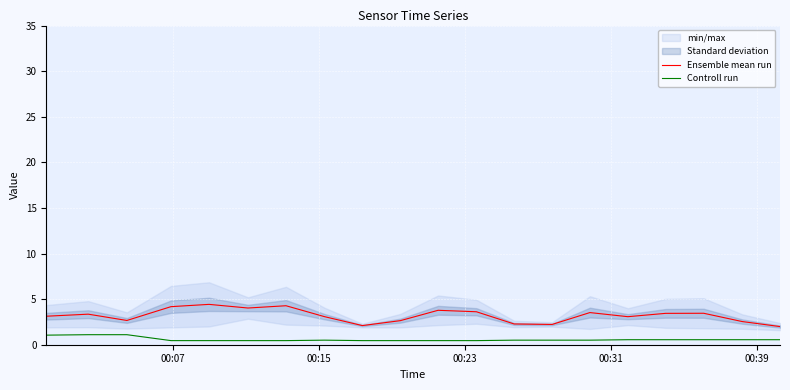

In Ensemble mean run, how many points are lower than both neighbors (excluding endpoints)?

5